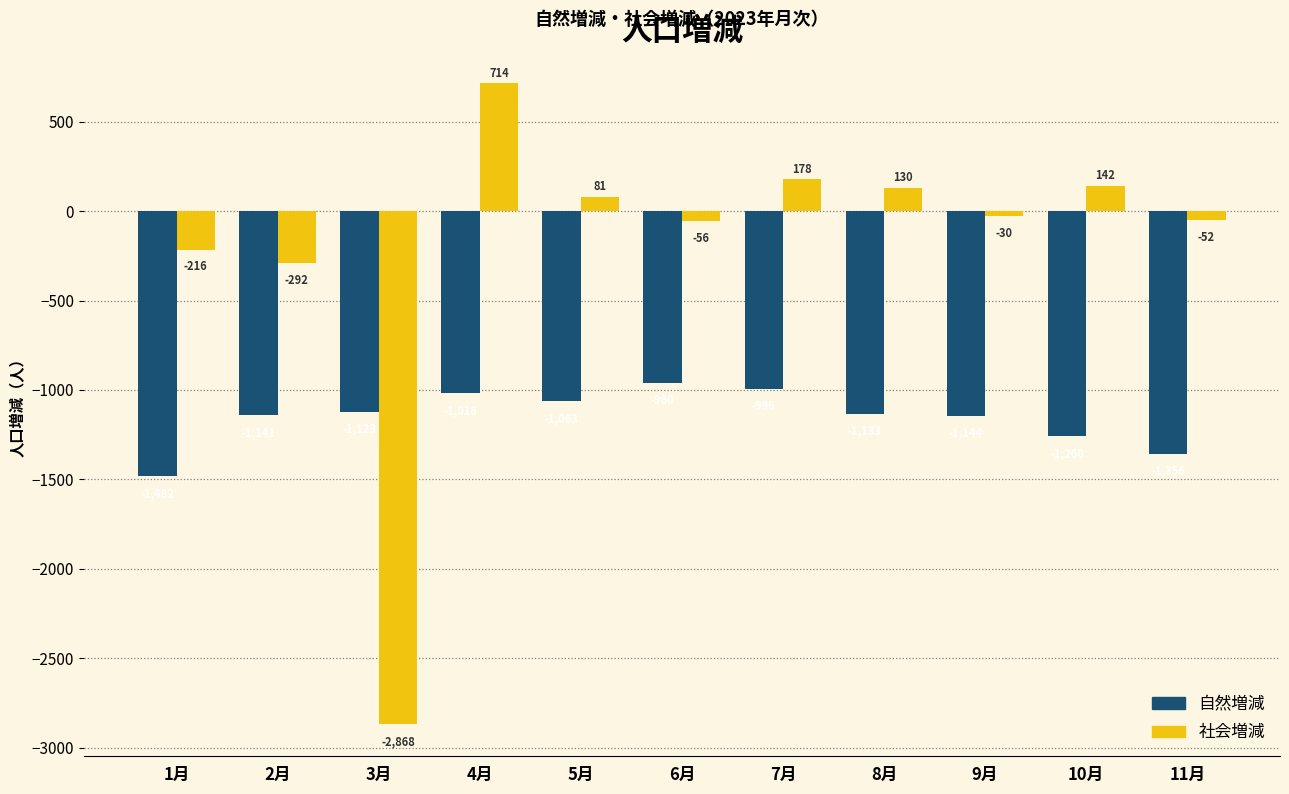

How many data points does each series have?

11